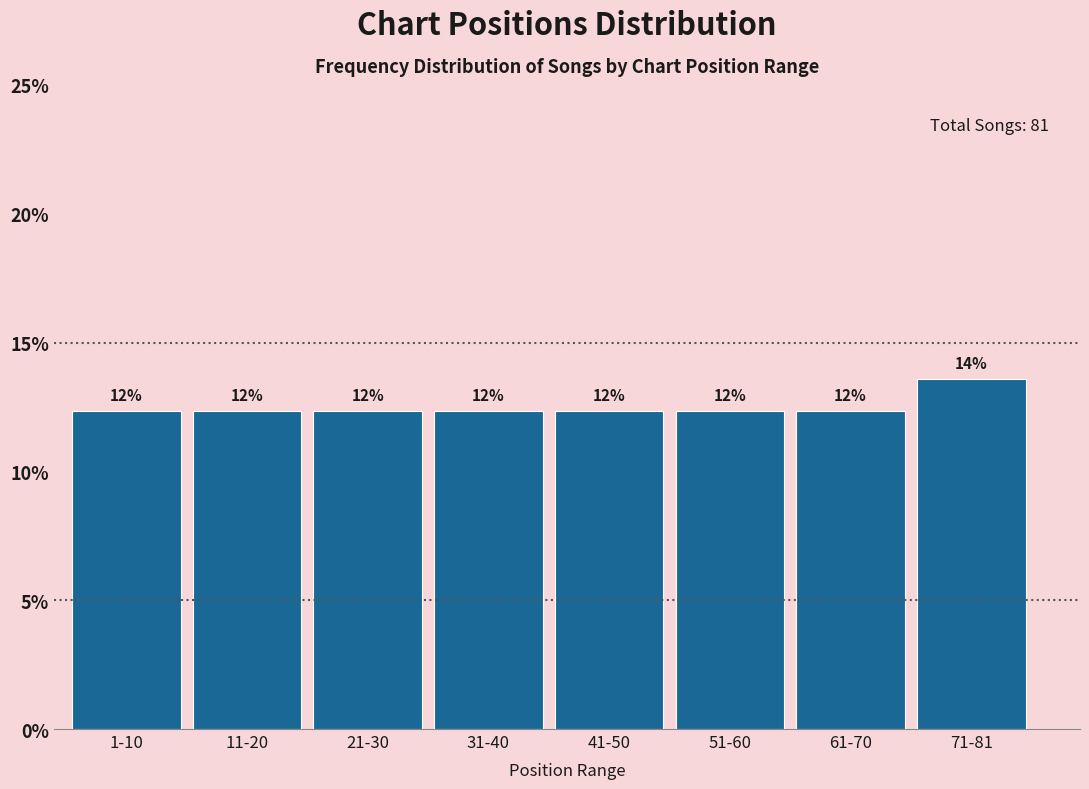

Does the chart contain any negative values?

No